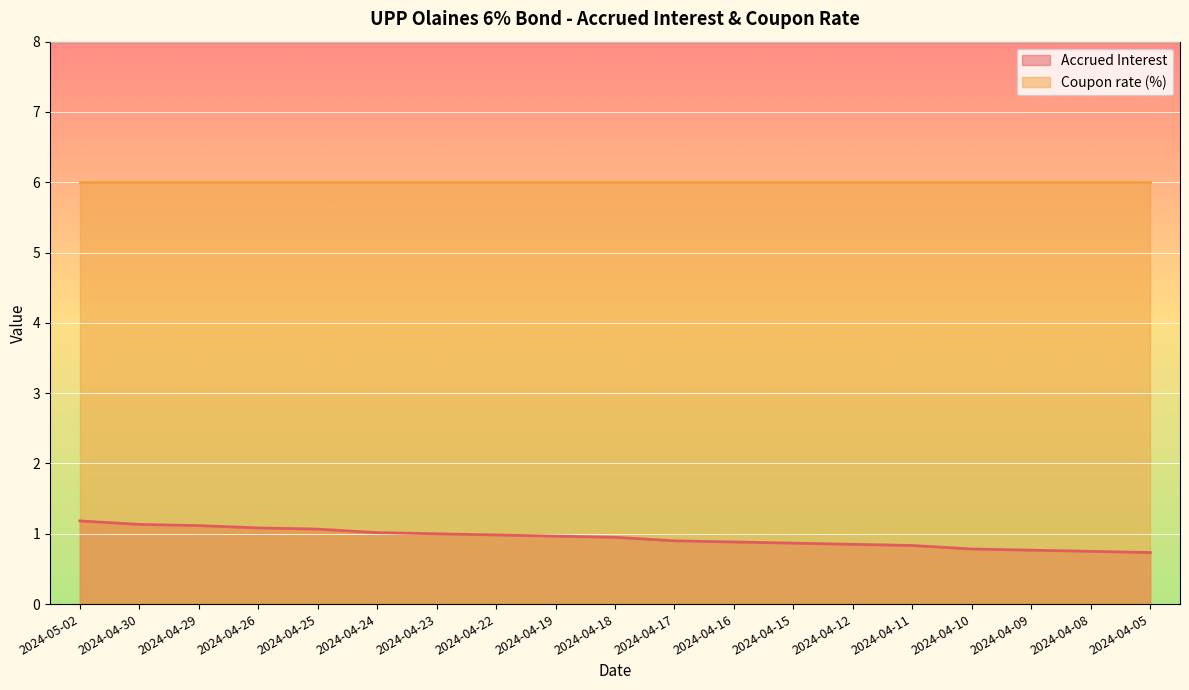

What is the smallest value displayed?

0.7